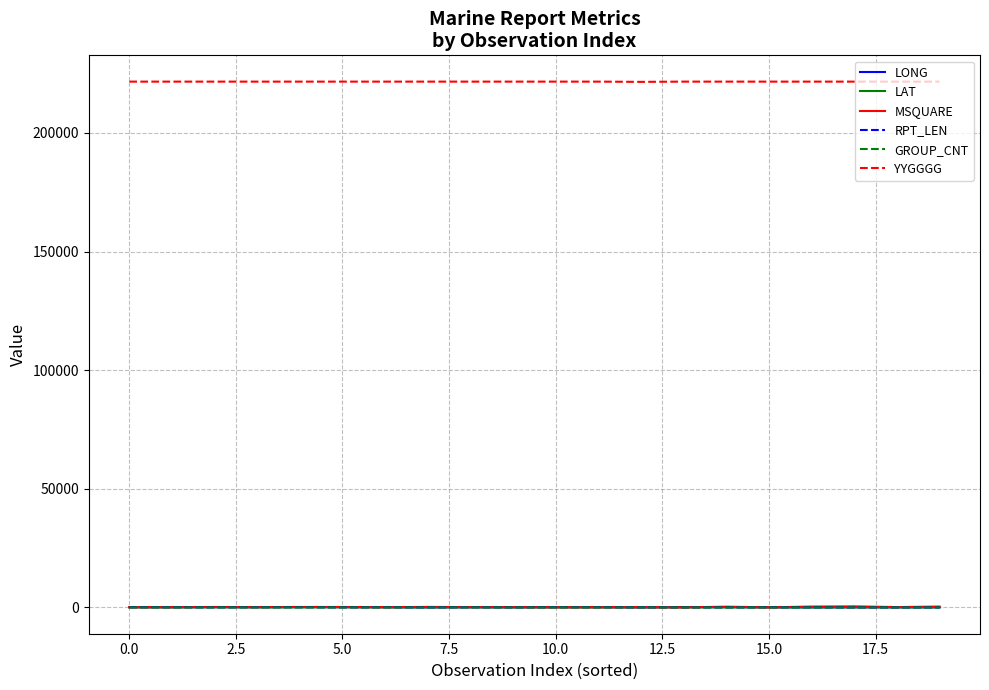

Which series has the widest spread of values?

MSQUARE